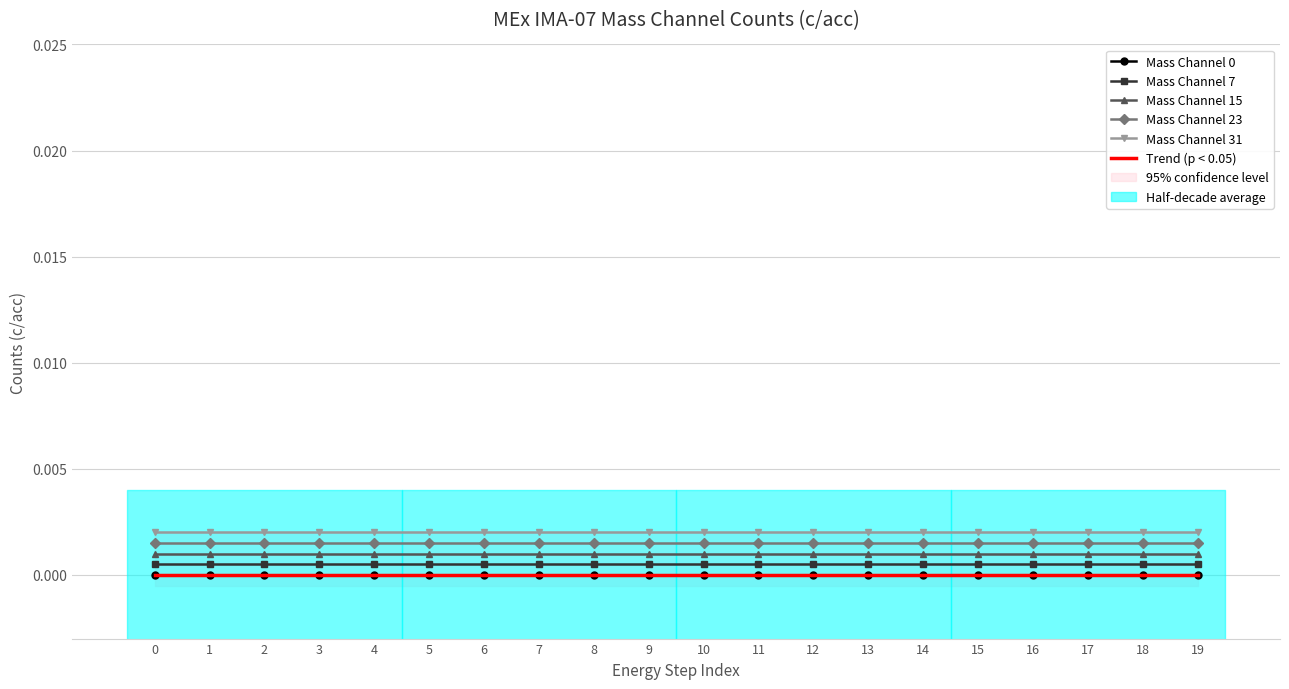

True or false: Mass Channel 15 has a value of 0.0 at 14.

False